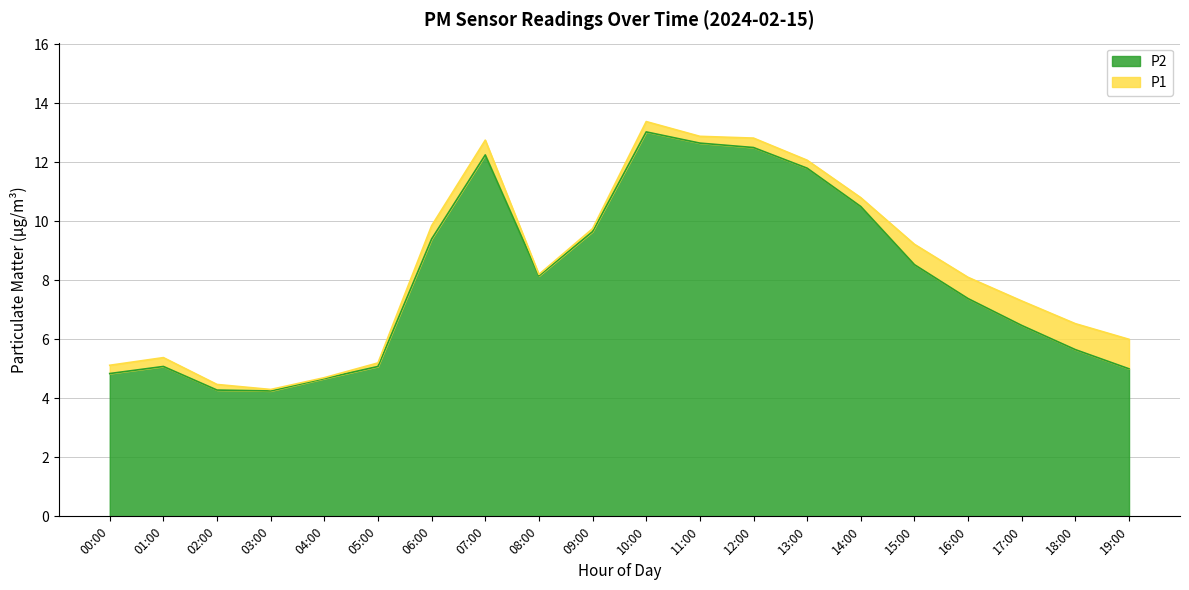

True or false: P1 and P2 intersect in this chart.

False